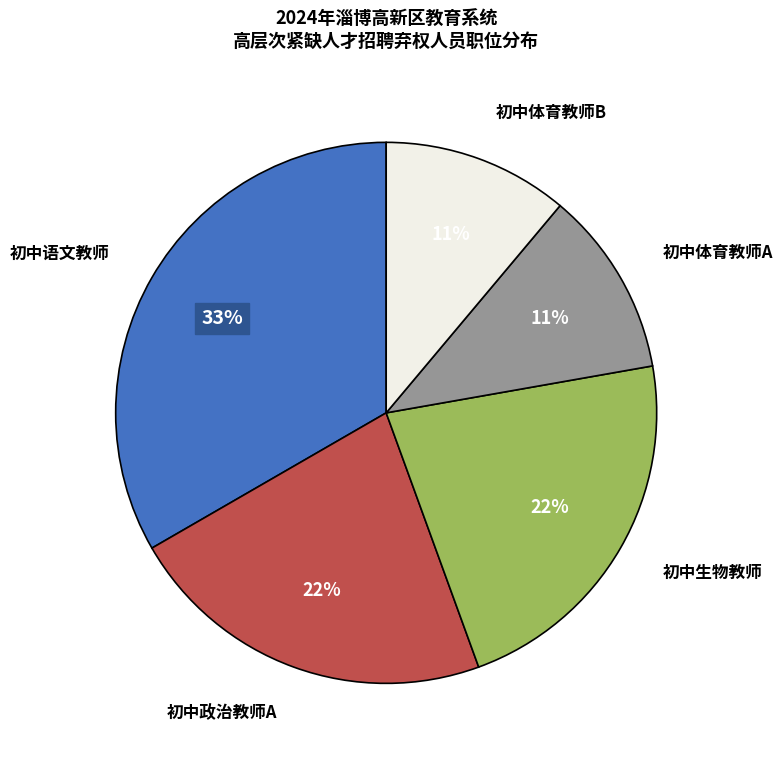

True or false: 初中体育教师A accounts for 11% of the total.

True